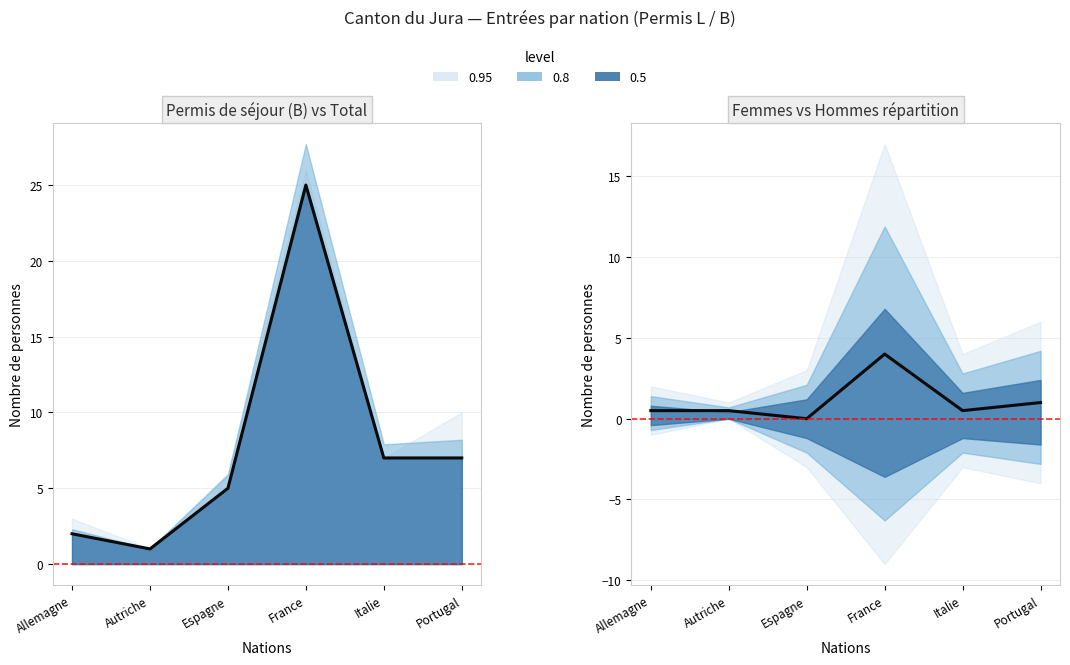

Reading left to right, extract all data points from this chart.

Allemagne=0.5	Autriche=0.5	Espagne=0.0	France=4.0	Italie=0.5	Portugal=1.0